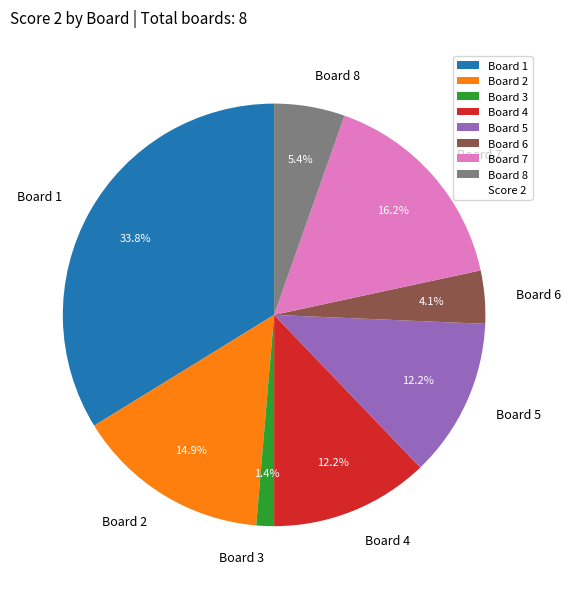

To the nearest percent, what is the difference between the Board 8 and Board 1 slice percentages?

28%